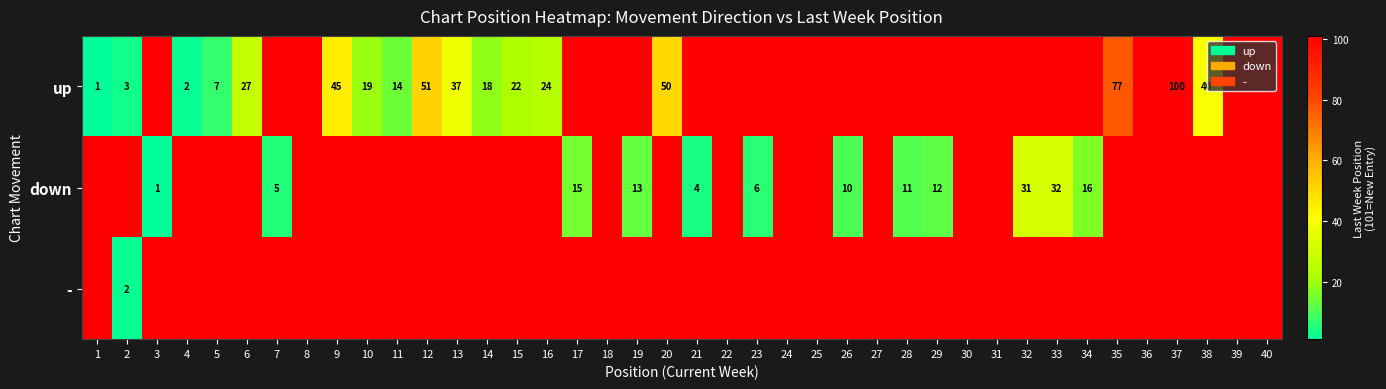

What is the spread (max minus min) of values at 9?

56